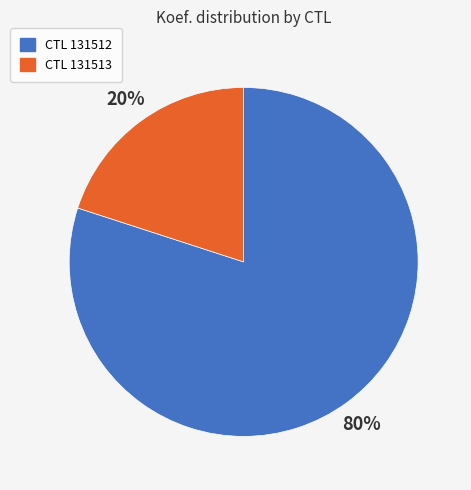

To the nearest percent, what is the difference between the largest and smallest slice percentages?

60%